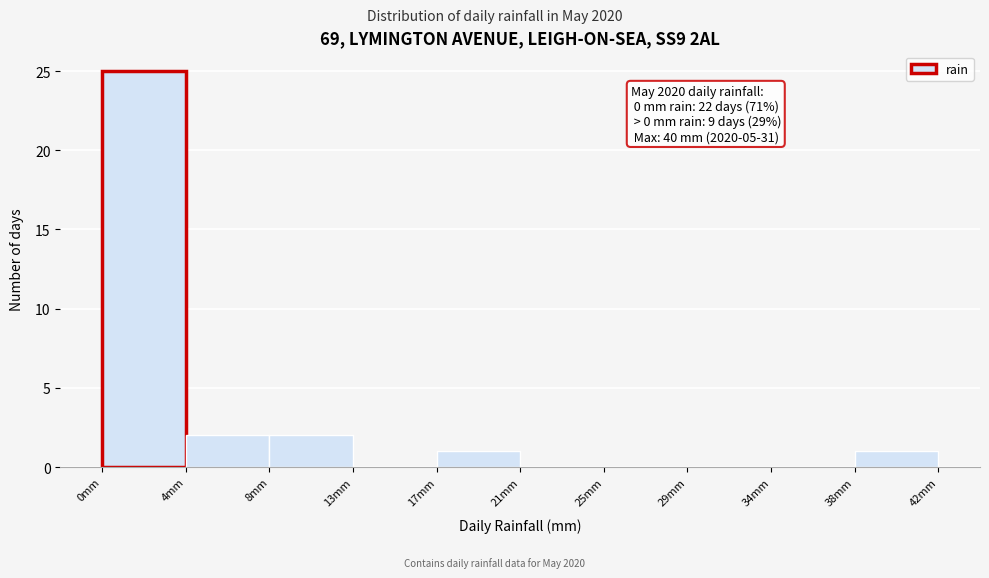

Which range on the x-axis has the tallest bar?

0.0 to 4.2